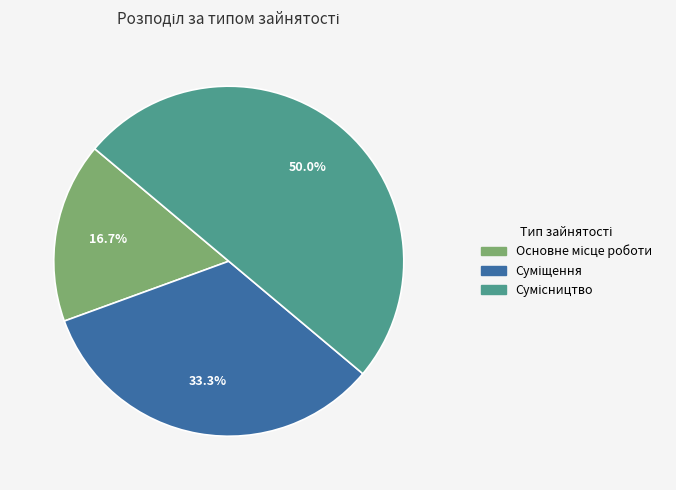

Between Суміщення and Сумісництво, which is larger?

Сумісництво